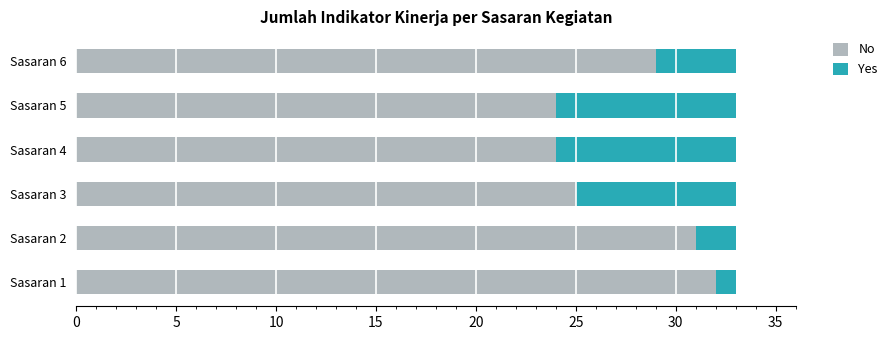

What is the difference between the maximum and minimum values in the No series?

8